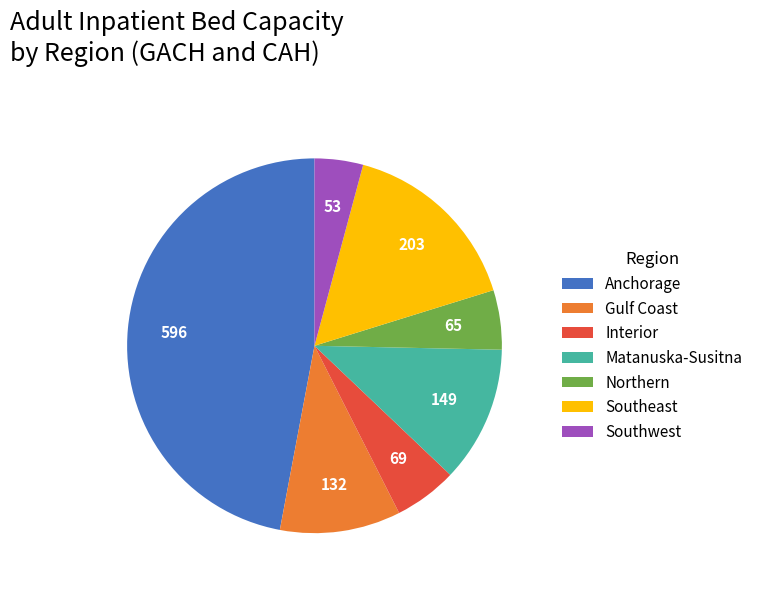

What is the largest slice in the pie chart?

Anchorage